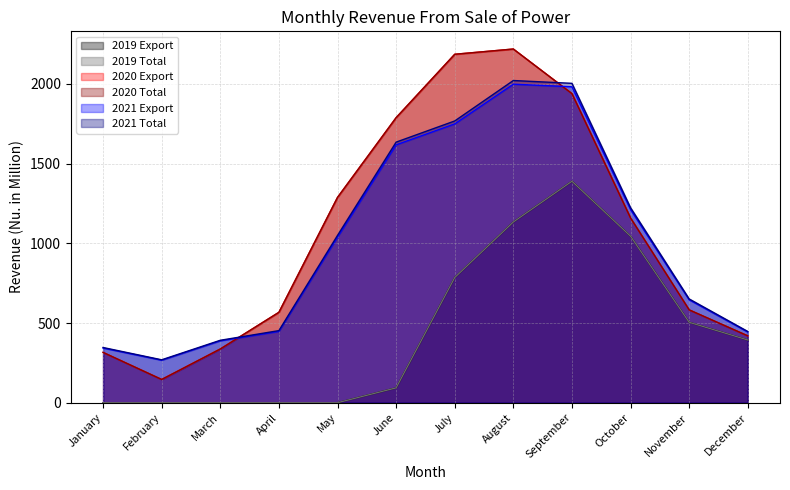

Count the number of categories in the chart.

12